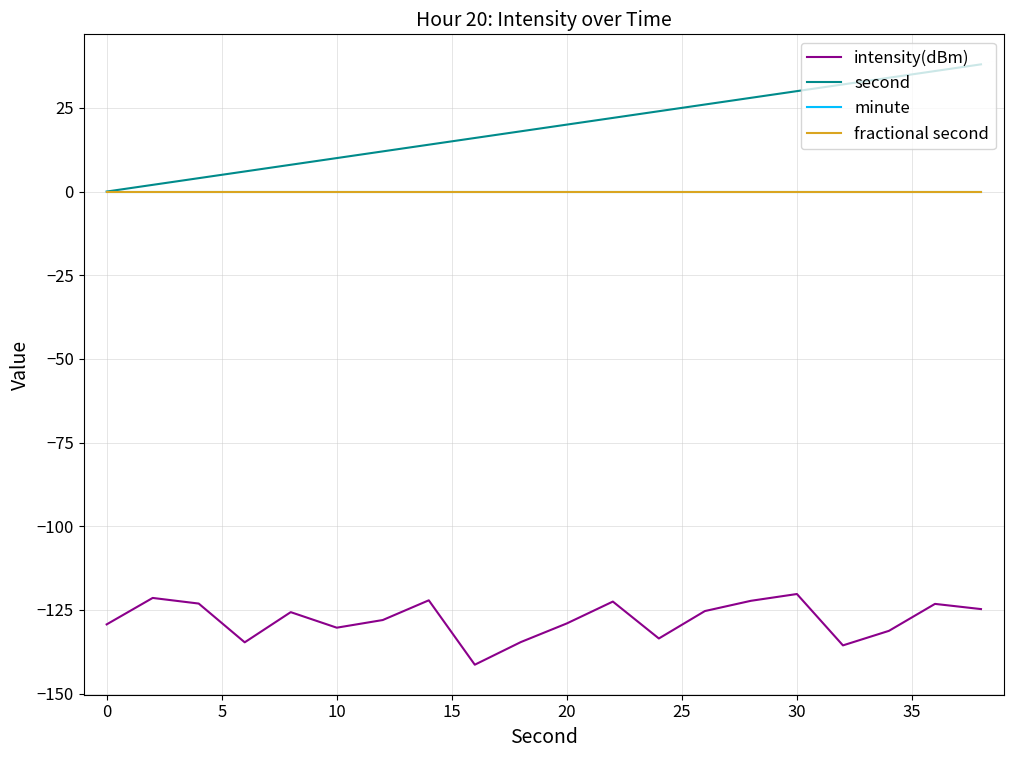

Does the chart have visible grid lines?

Yes